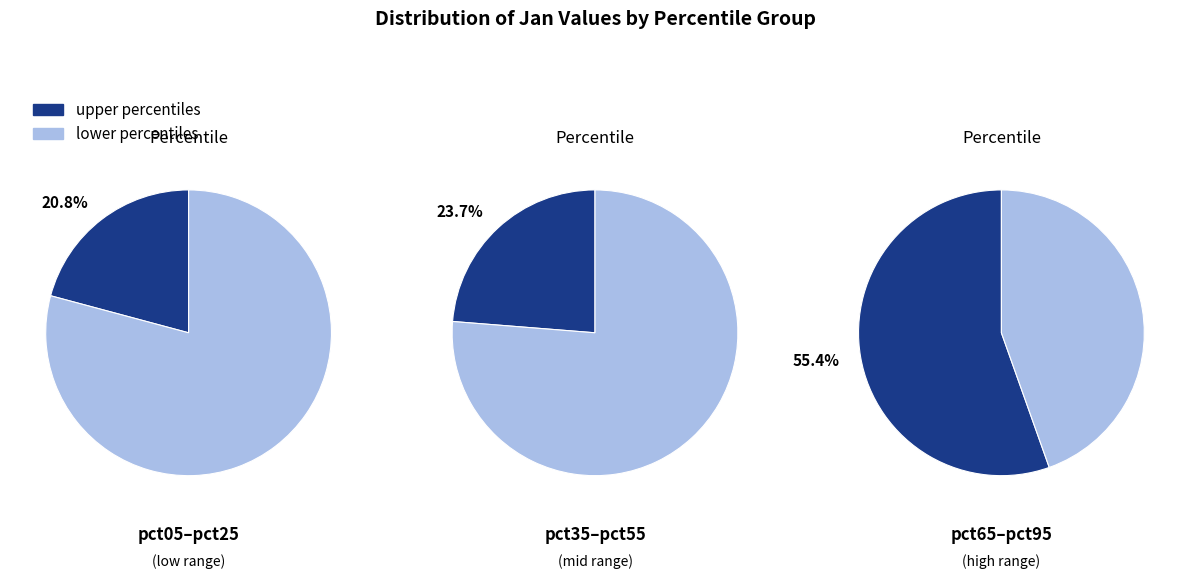

How much of the chart is everything except pct95?

78.0%